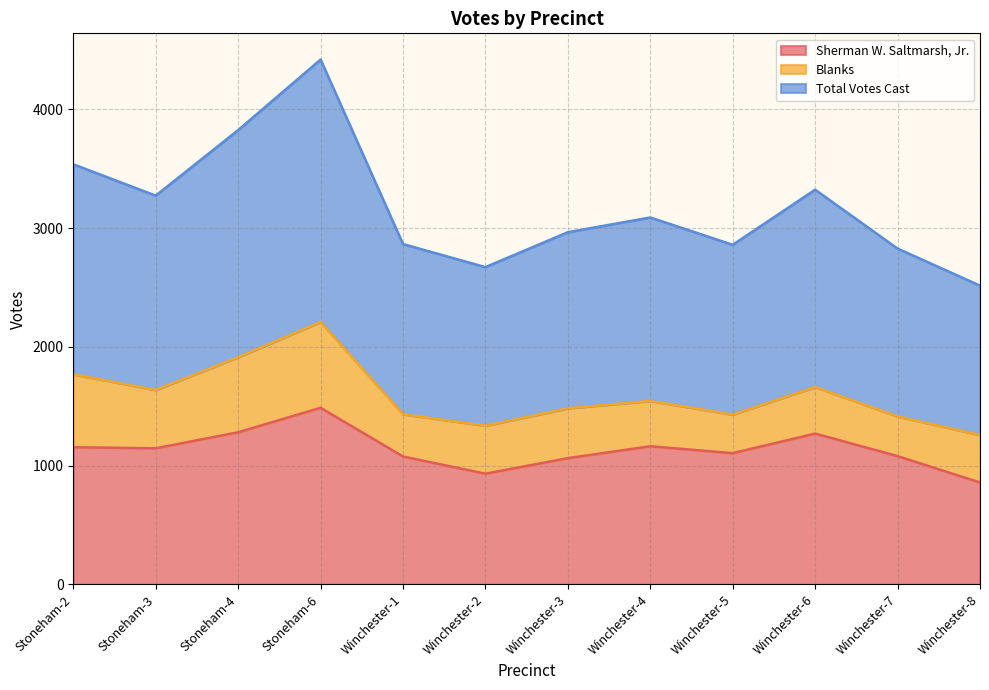

At which category does Total Votes Cast reach its first local peak?

Stoneham-6